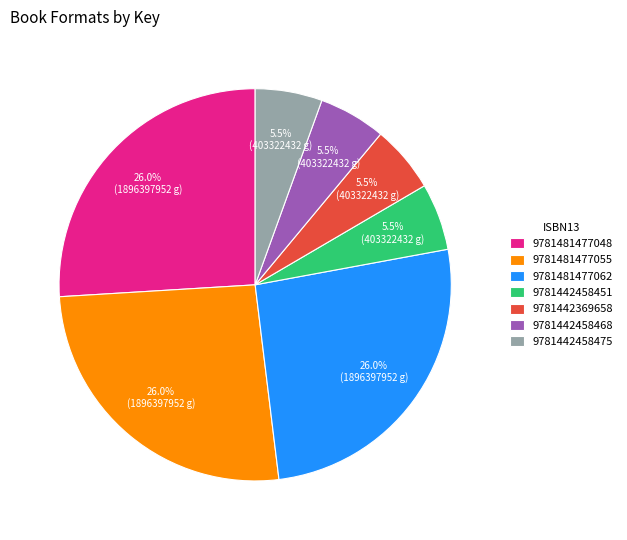

What portion of the pie excludes 9781481477048?

74.0%